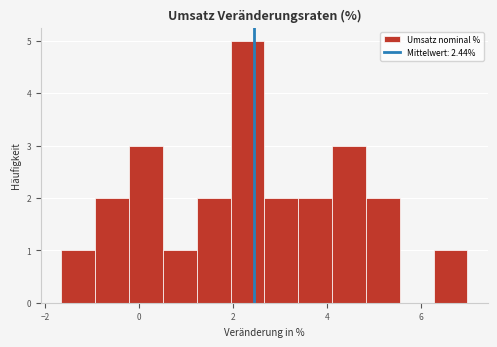

Around what value on the x-axis is the tallest bar? Give the approximate position of its centre, as read against the axis.

2.4